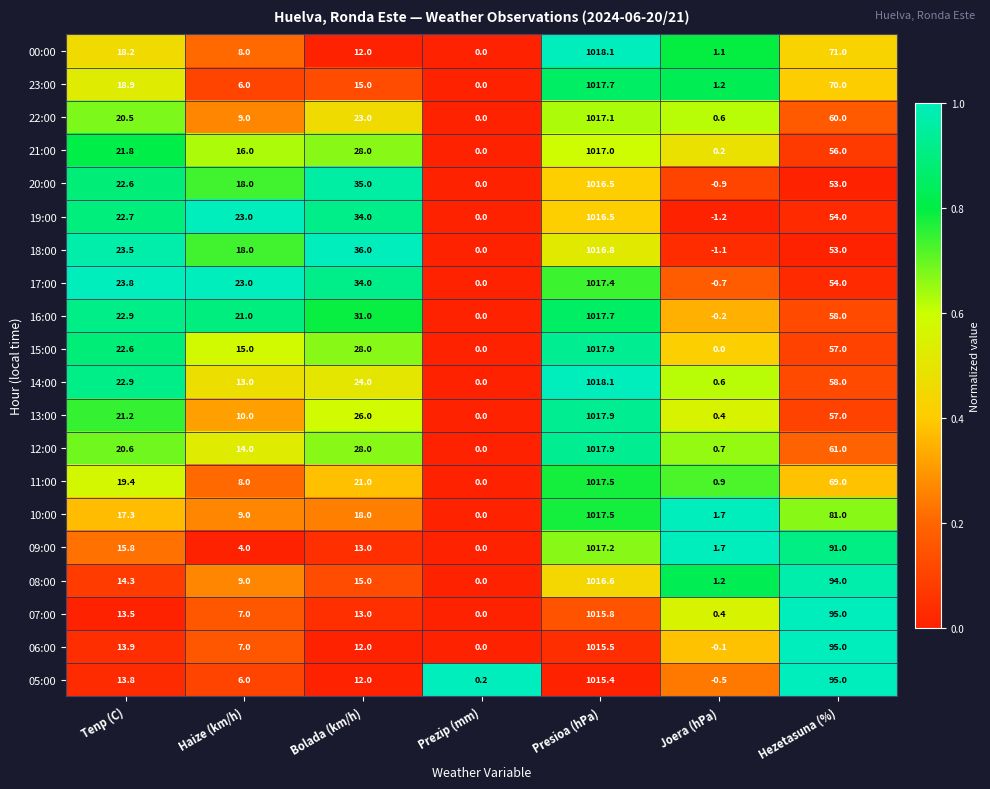

What is the greatest value displayed?

1018.1